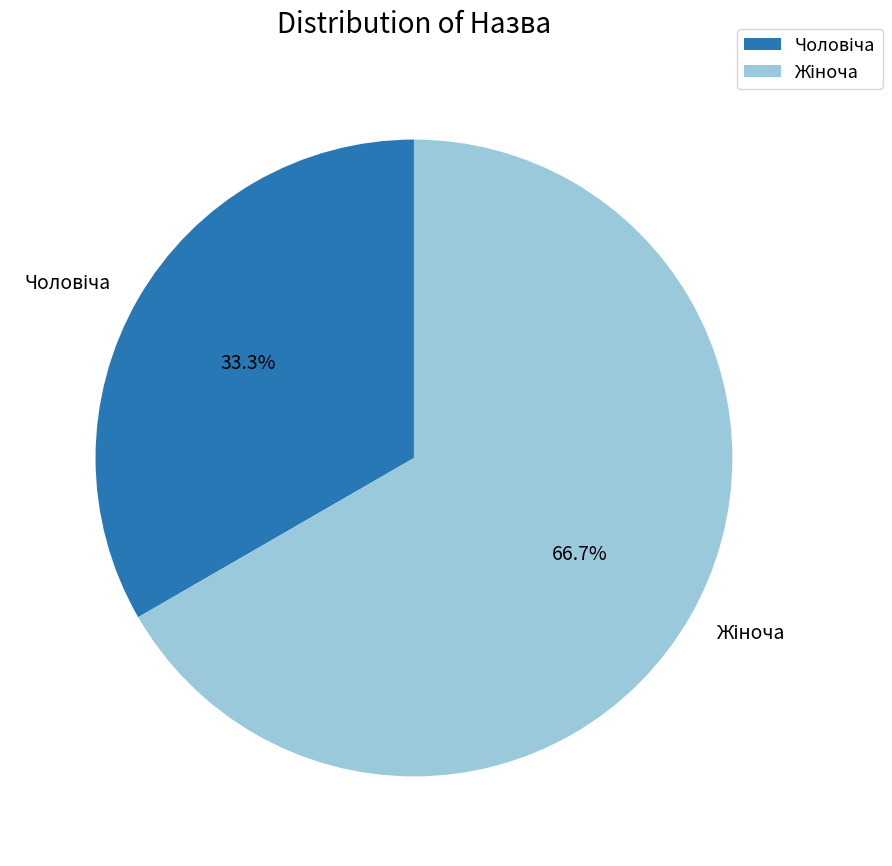

Is there a majority slice in this chart?

Yes